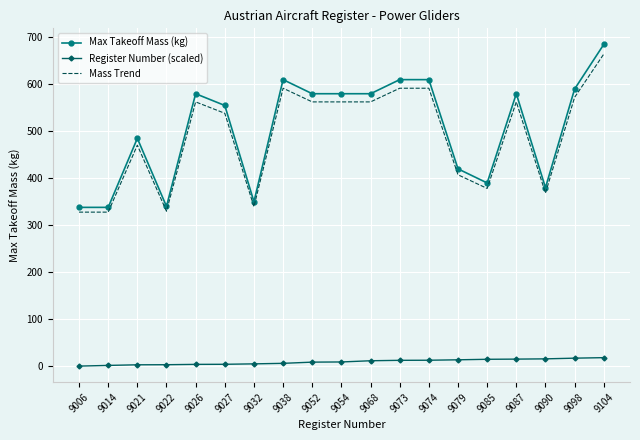

What are all the series names shown in the legend?

Max Takeoff Mass (kg), Register Number (scaled), Mass Trend